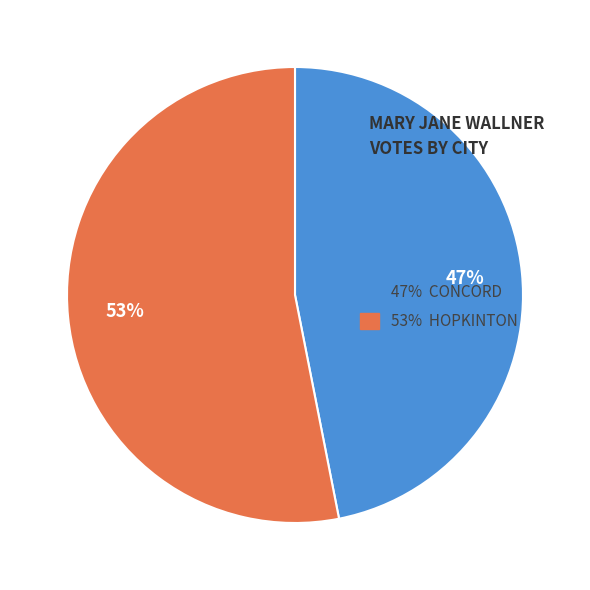

To the nearest percent, what percentage of the pie is 47% CONCORD?

47%